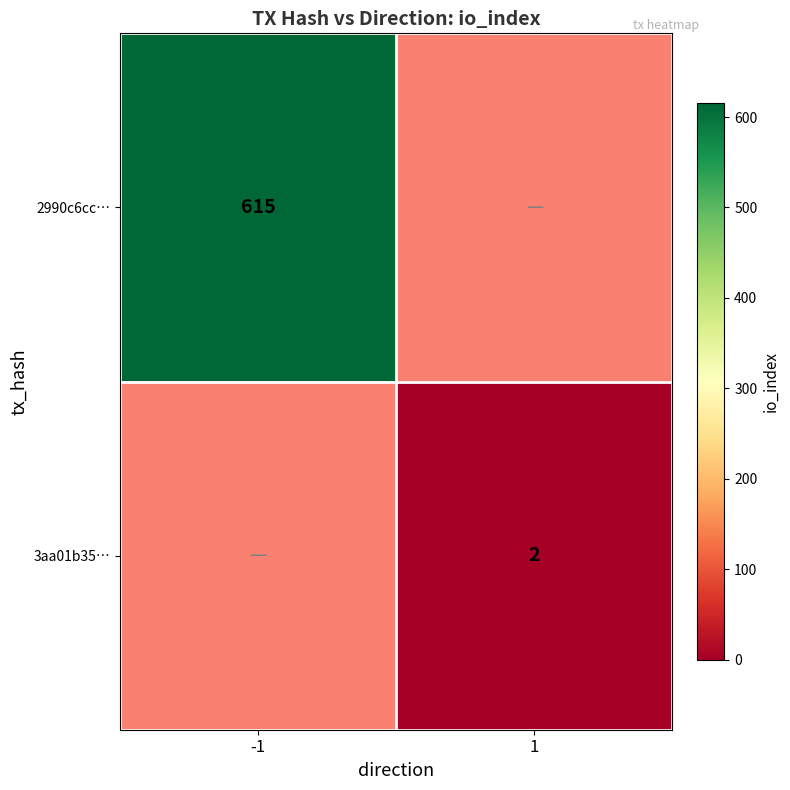

What is the greatest value displayed?

615